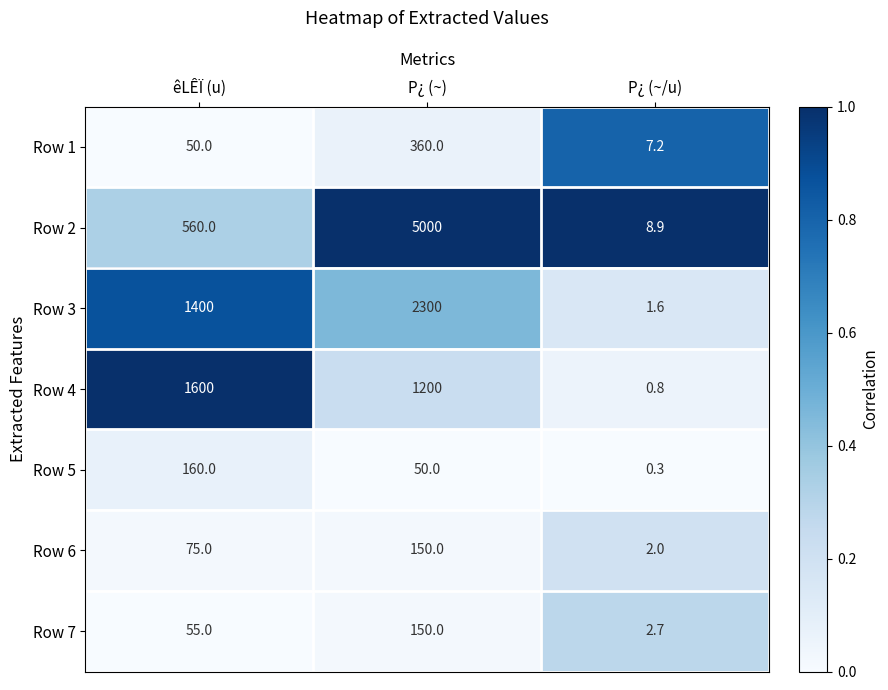

What is the smallest value displayed?

0.3